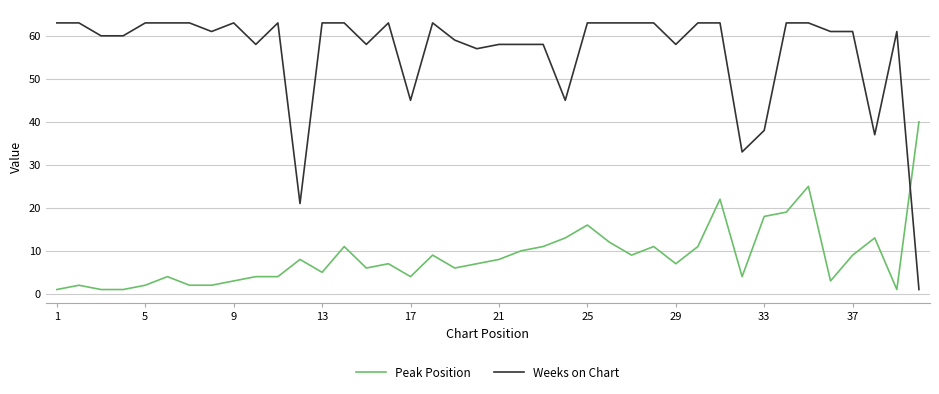

How many intersections are there between Peak Position and Weeks on Chart?

1